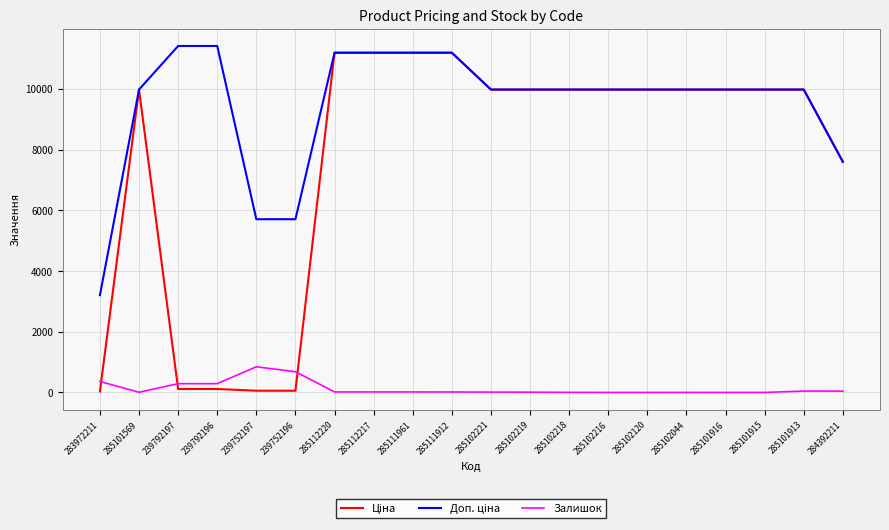

What is the greatest value displayed?

11410.0